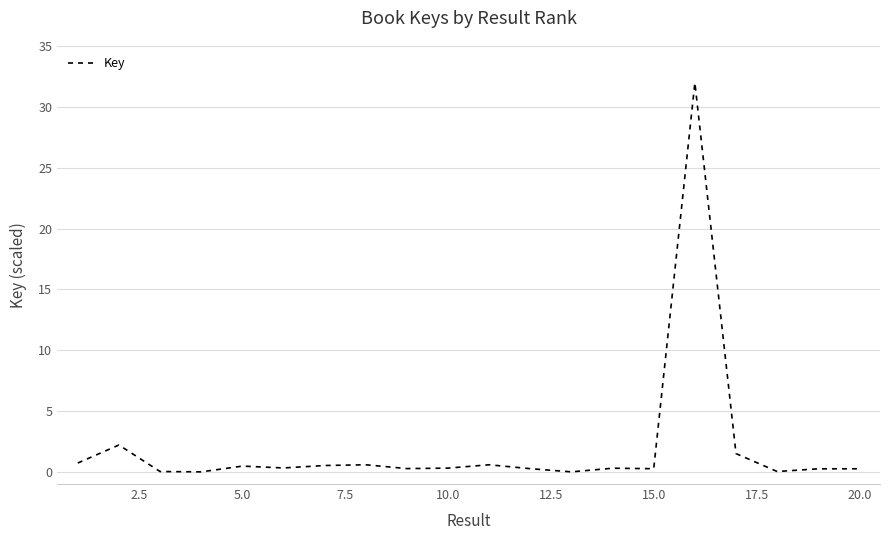

What is the difference between the maximum and minimum values?

32.0